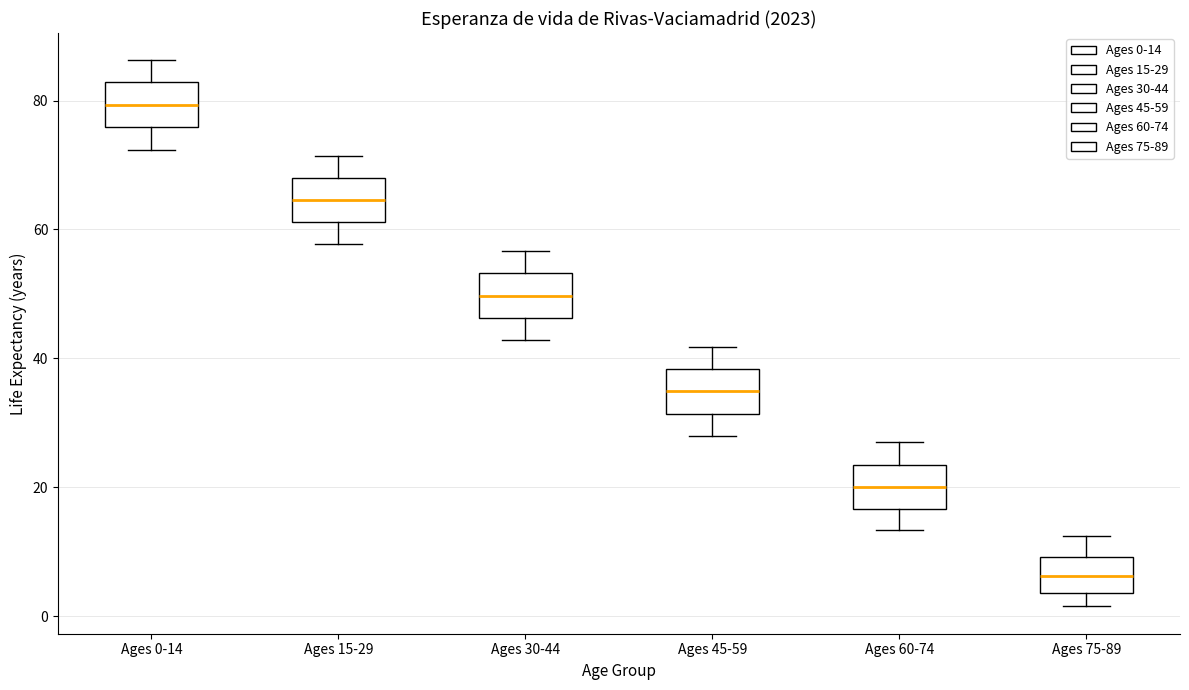

Where does the median line of the box for Ages 60-74 sit on the y-axis? The values are not printed on the chart, so give them approximately, as read against the axis.

20